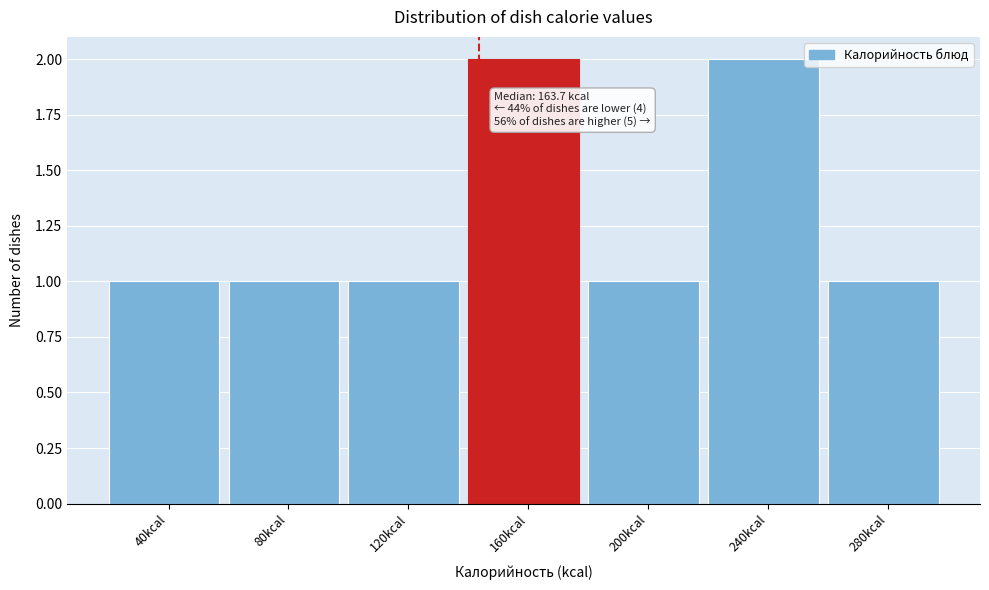

Reading left to right, transcribe all the data shown in this chart.

1	1	1	2	1	2	1